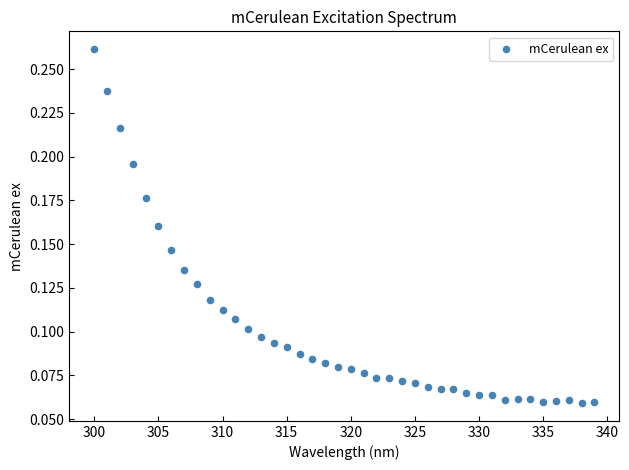

What is the range of X values (max minus min)?

39.0